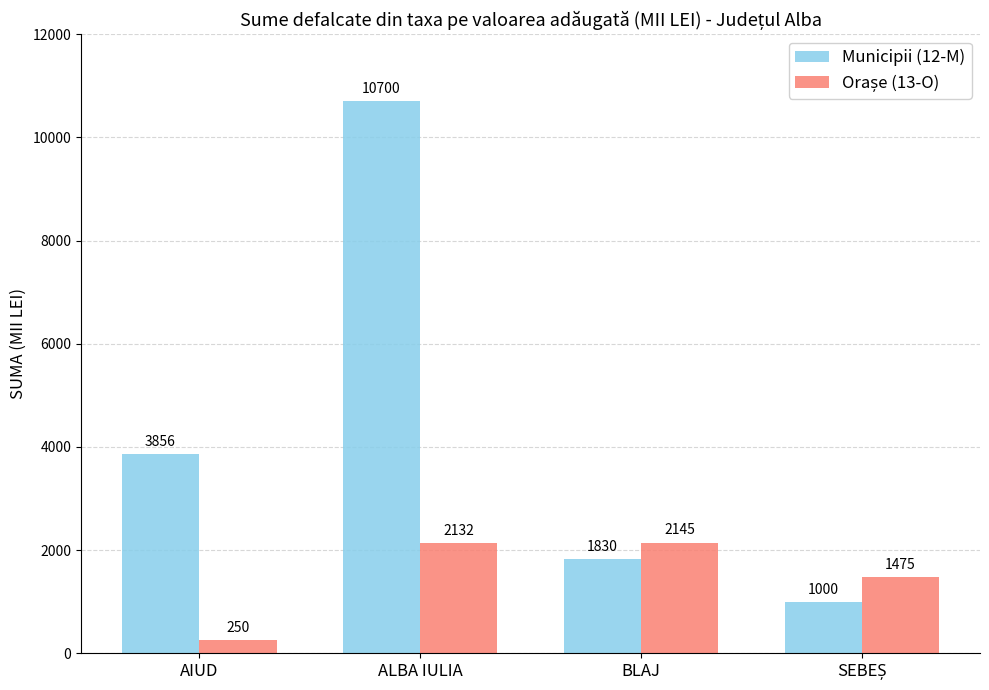

Which series changed the most between AIUD and BLAJ?

Municipii (12-M)